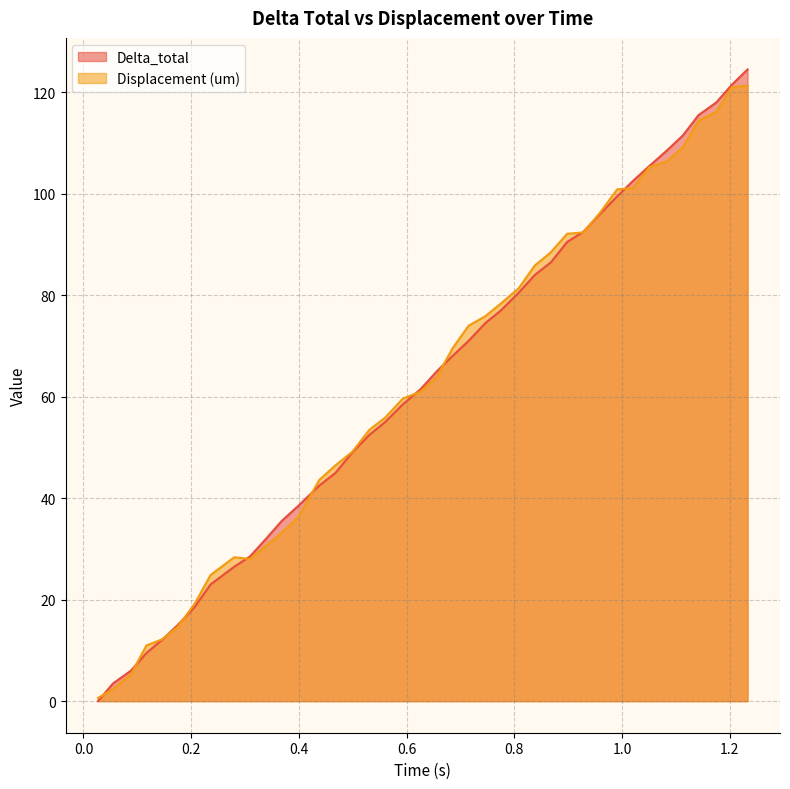

How many times do Delta_total and Displacement (um) cross each other?

11